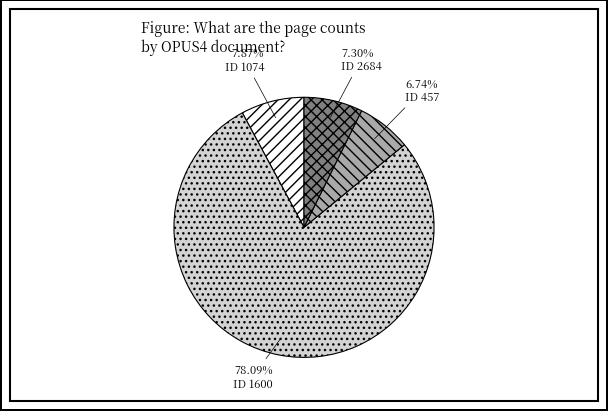

To the nearest percent, what is the difference between the largest and smallest slice percentages?

71%